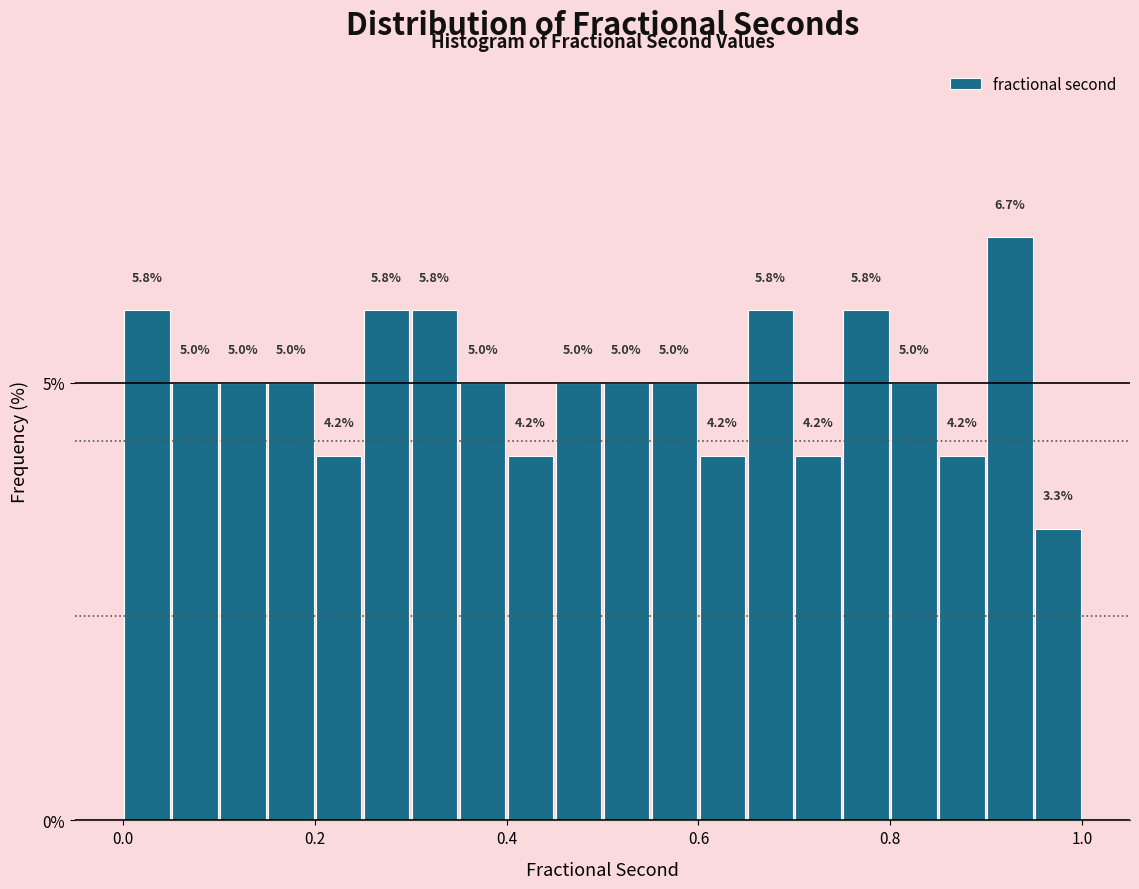

Read against the x-axis, roughly where is the centre of the tallest bar?

0.92